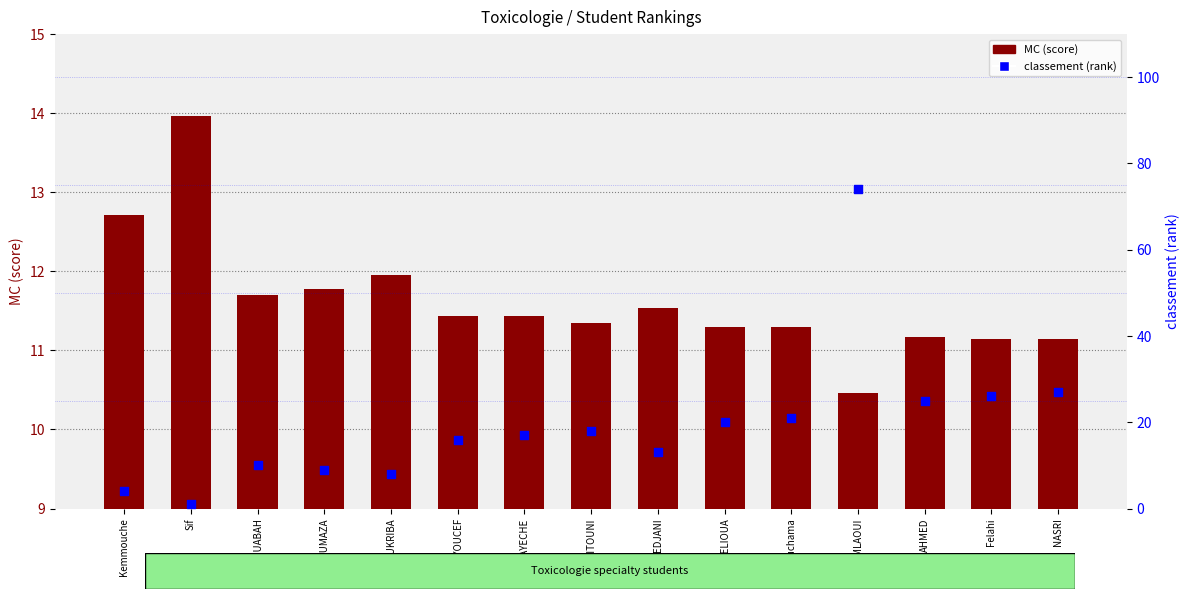

Is the value of MC (score) at BENAYECHE greater than the value of classement (rank) at KITOUNI?

No